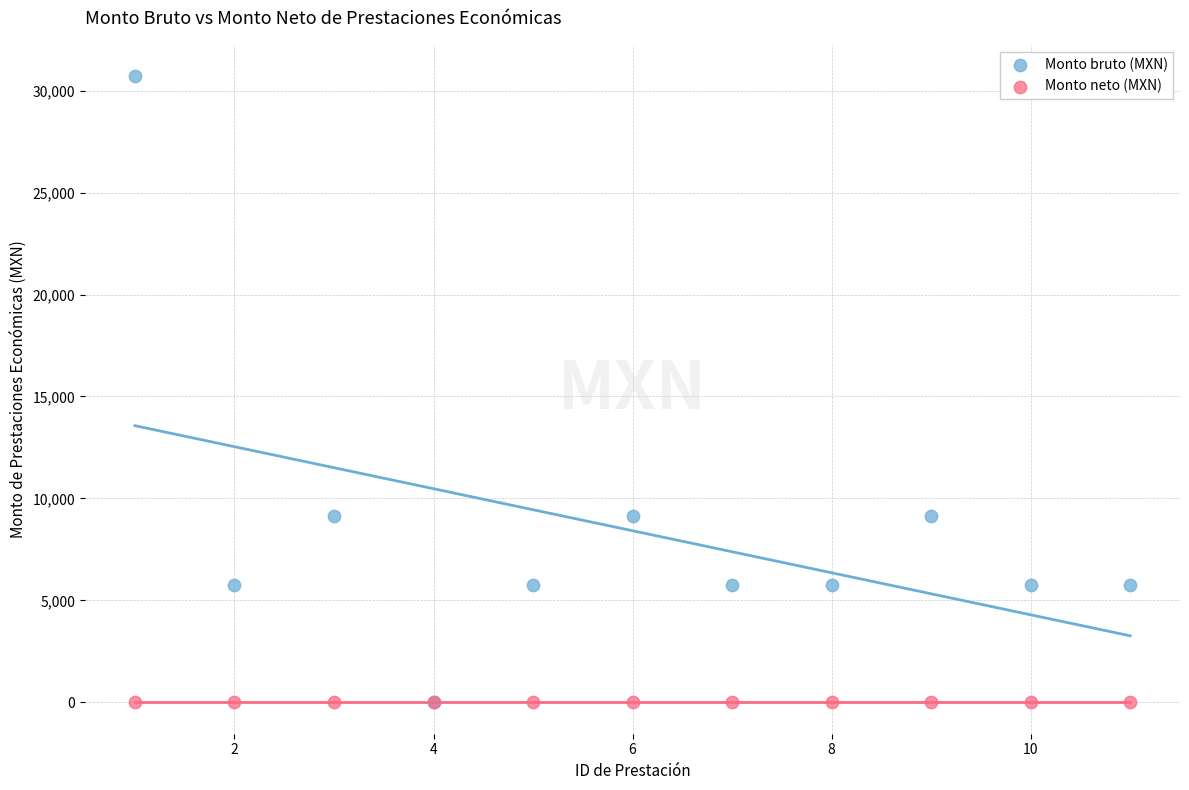

What are all the series names shown in the legend?

Monto bruto (MXN), Monto neto (MXN)